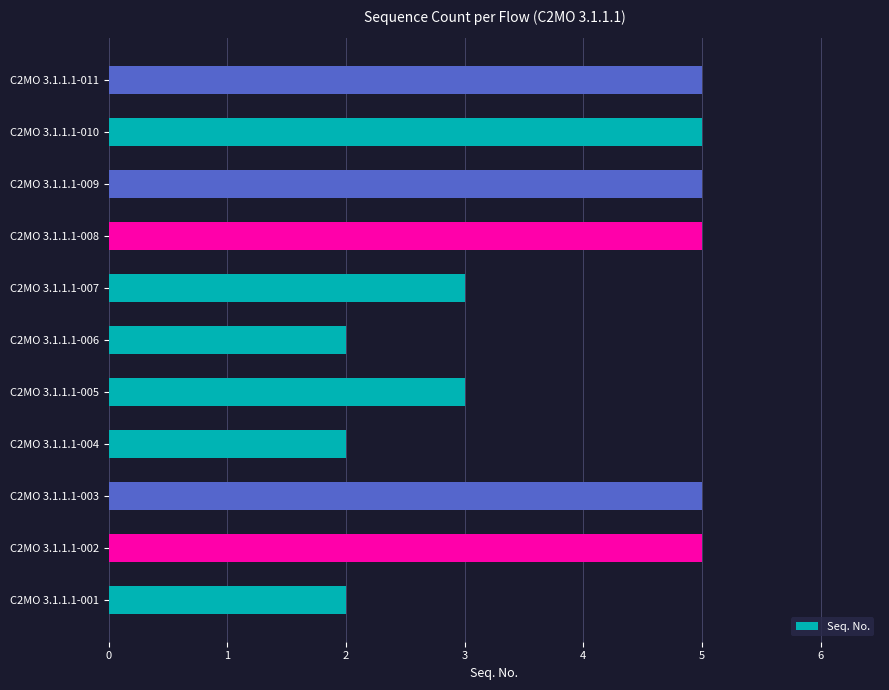

Is it true that the value at C2MO 3.1.1.1-003 is 3?

False